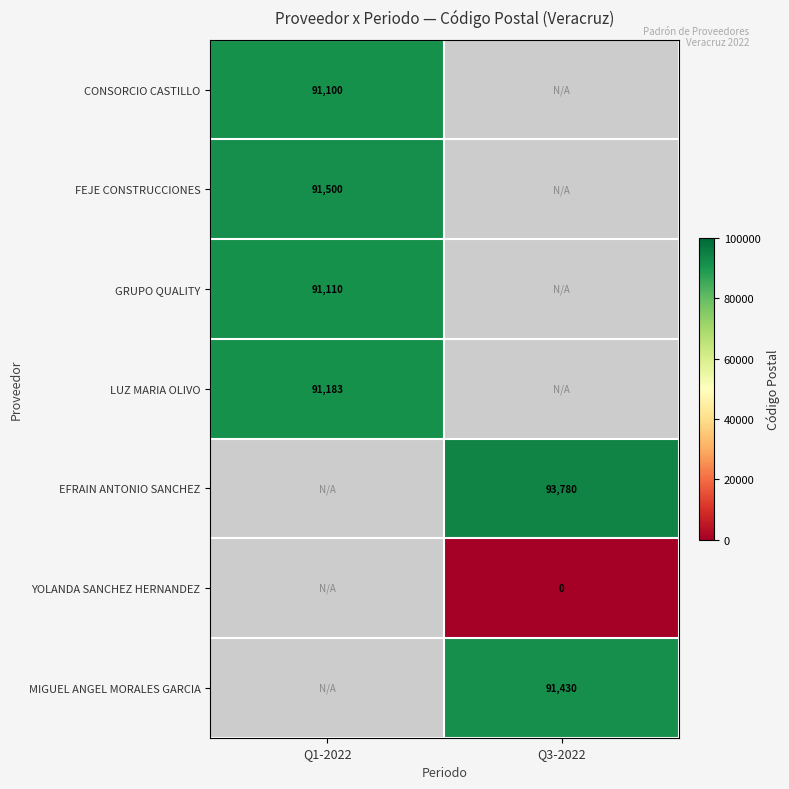

The FEJE CONSTRUCCIONES series shows 130572 at Q1-2022. True or false?

False